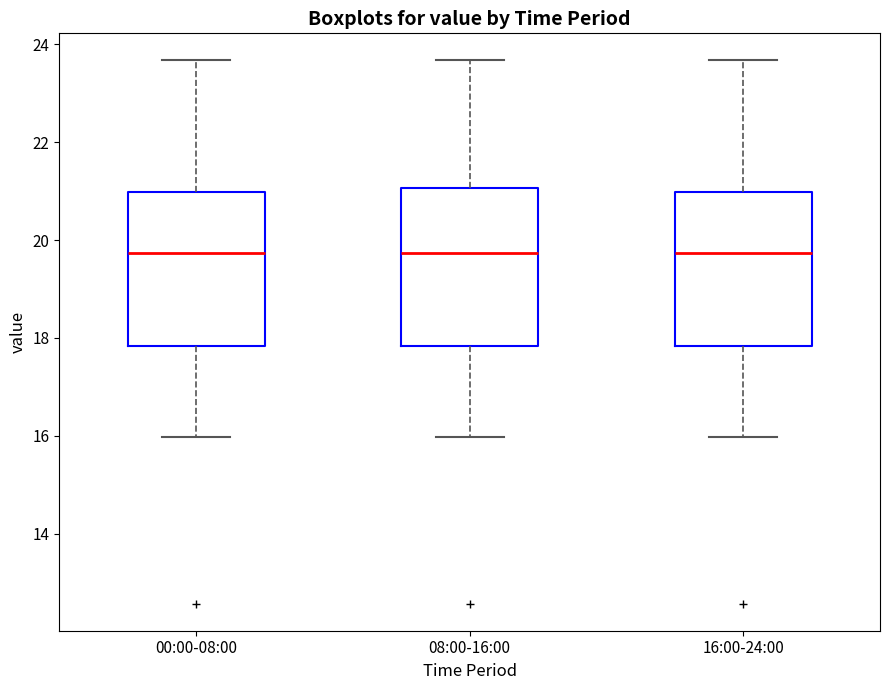

Reading left to right, read every box against the y-axis: the position of its median line, the range the box covers, and the ends of its whiskers. The values are not printed on the chart, so give them approximately, as read against the axis.

00:00-08:00: median 19.8, box 17.8 to 21.0, whiskers 16.0 to 23.6
08:00-16:00: median 19.8, box 17.8 to 21.0, whiskers 16.0 to 23.6
16:00-24:00: median 19.8, box 17.8 to 21.0, whiskers 16.0 to 23.6